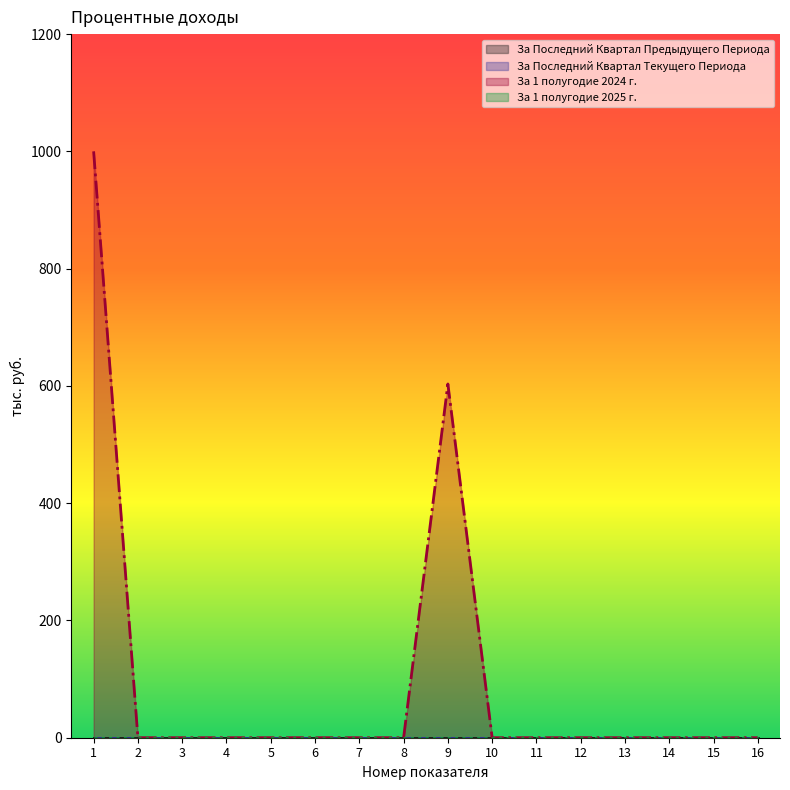

What is the difference between the highest and lowest values at 1?

1000.0